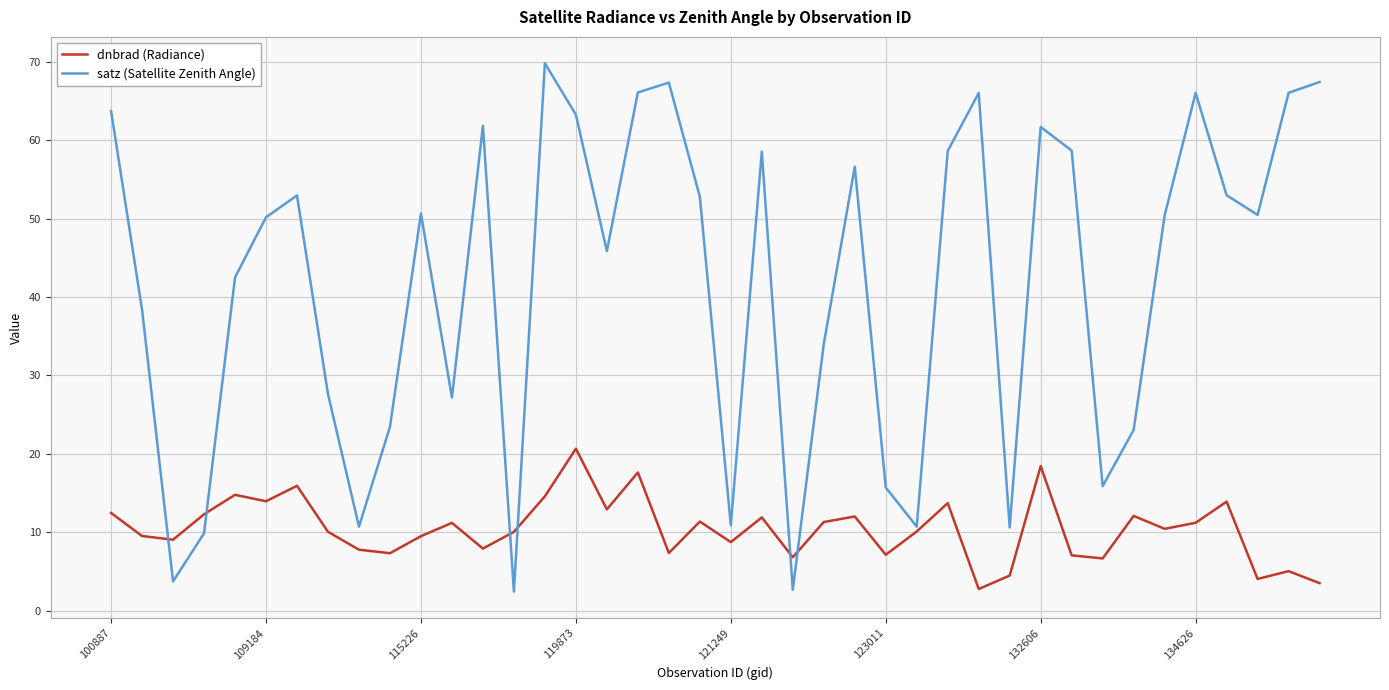

What is the average value of the dnbrad (Radiance) series?

10.4